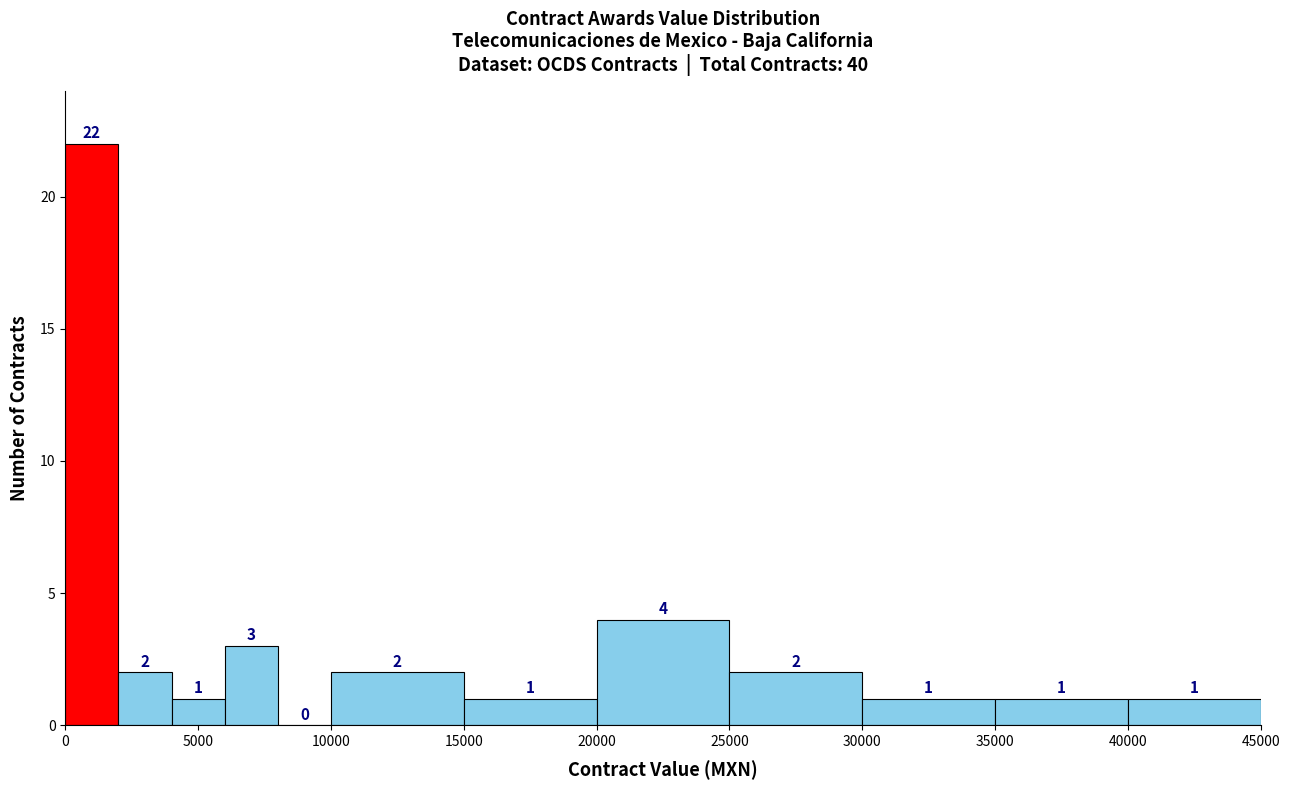

What is the height of the bar covering 4000 to 6000 on the x-axis?

1